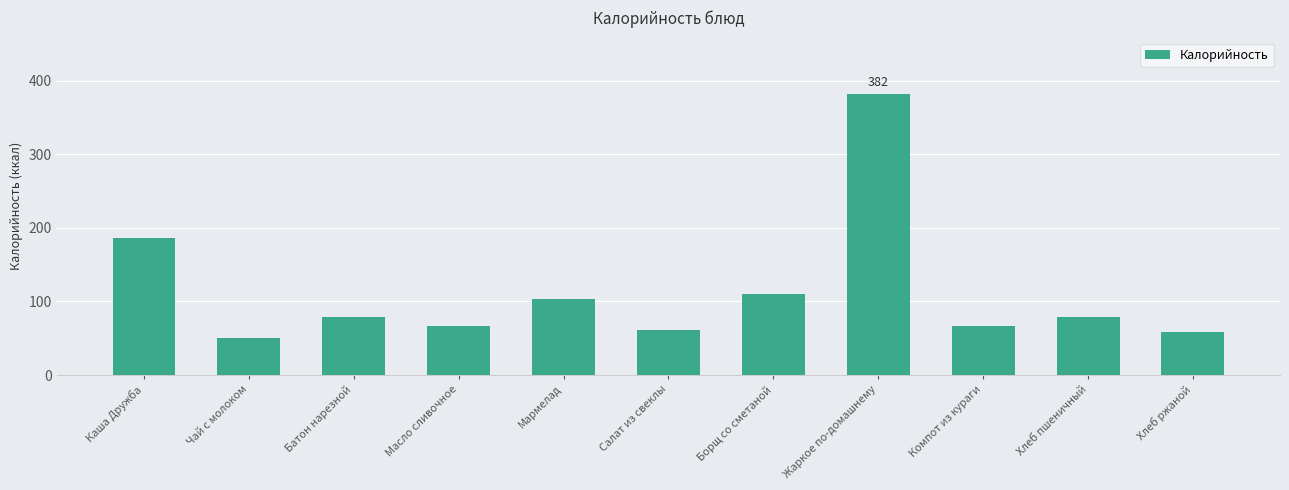

Are the bars horizontal?

No